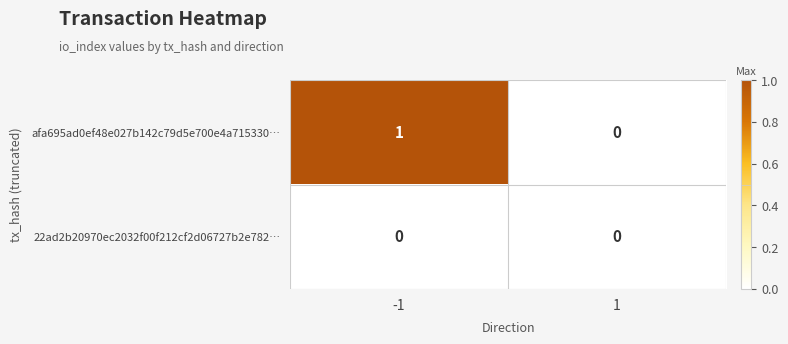

Rank the series by their average value, from highest to lowest.

afa695ad0ef48e027b142c79d5e700e4a715330…, 22ad2b20970ec2032f00f212cf2d06727b2e782…